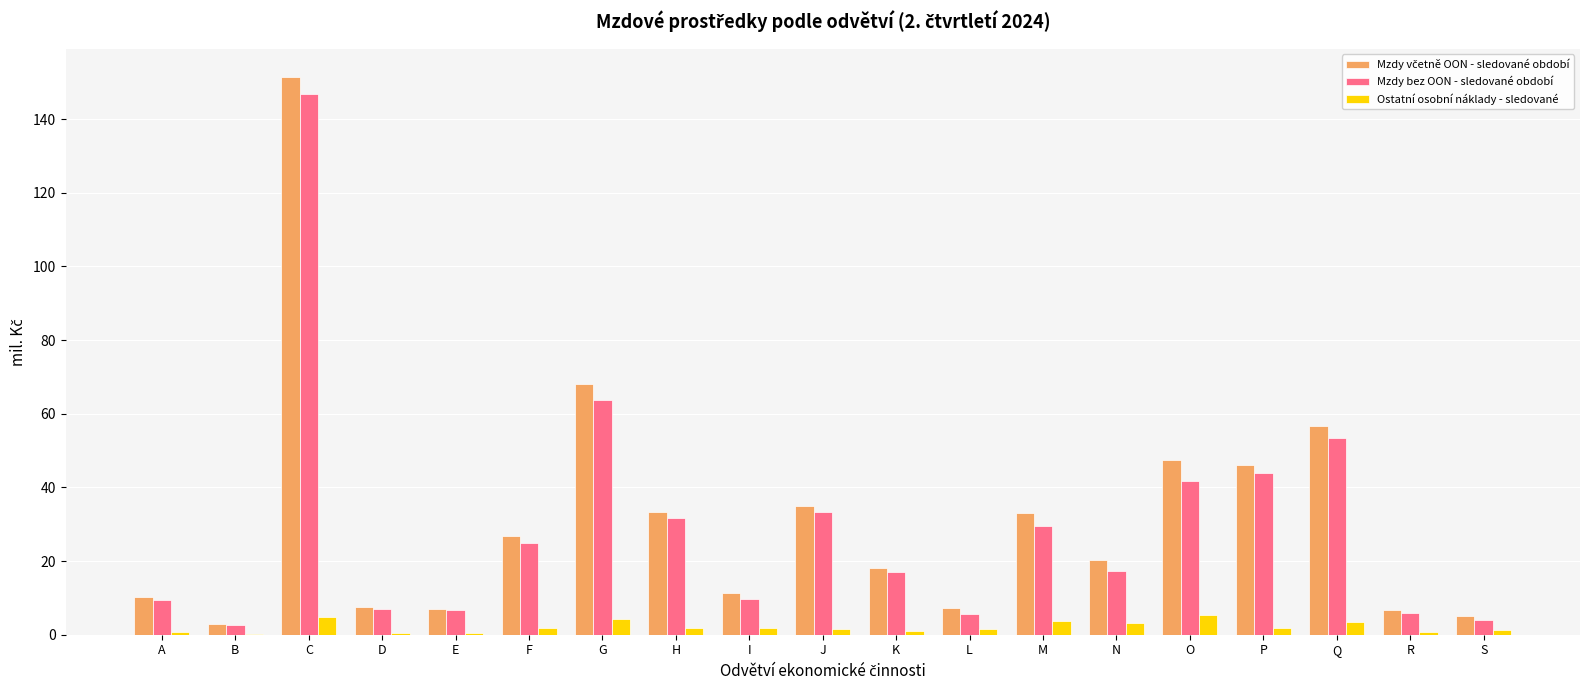

The value of Mzdy bez OON - sledované období at J is 50.3. True or false?

False